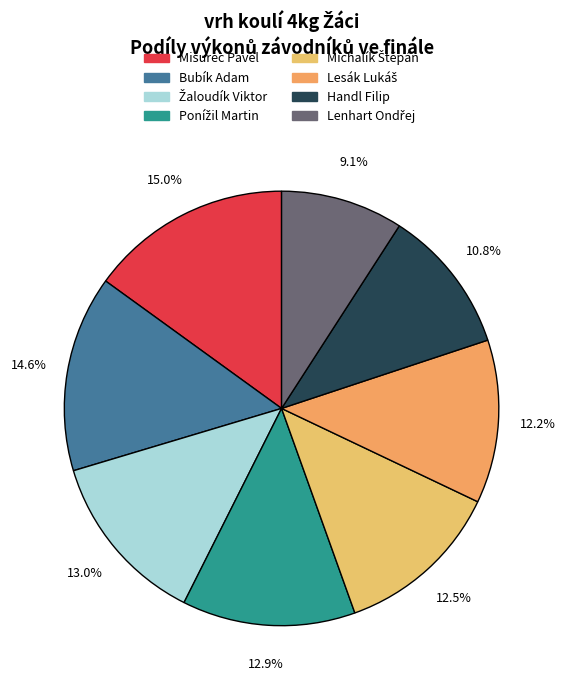

Count the number of slices in the pie.

8